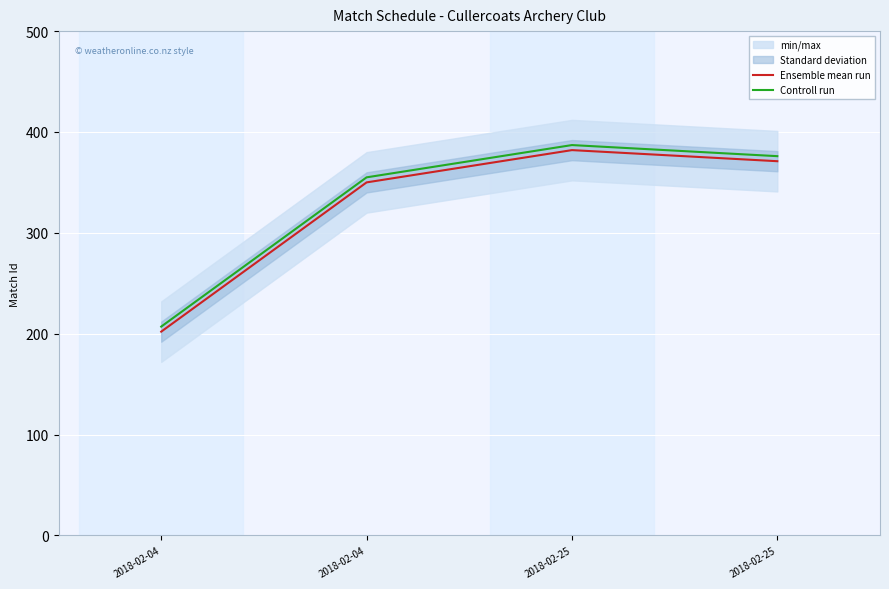

How many values in the Controll run series are below 376?

2